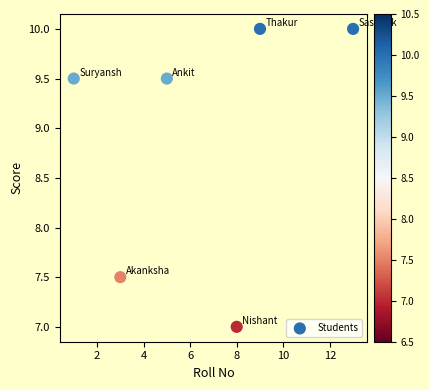

What Y value in the scatter plot is closest to 8?

7.5